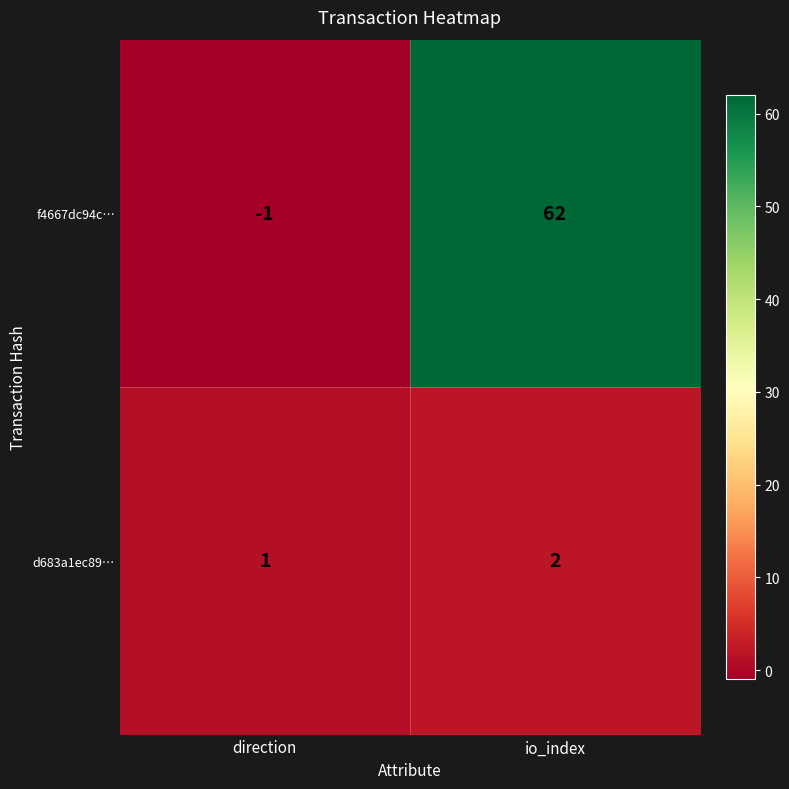

Count the number of categories in the chart.

2